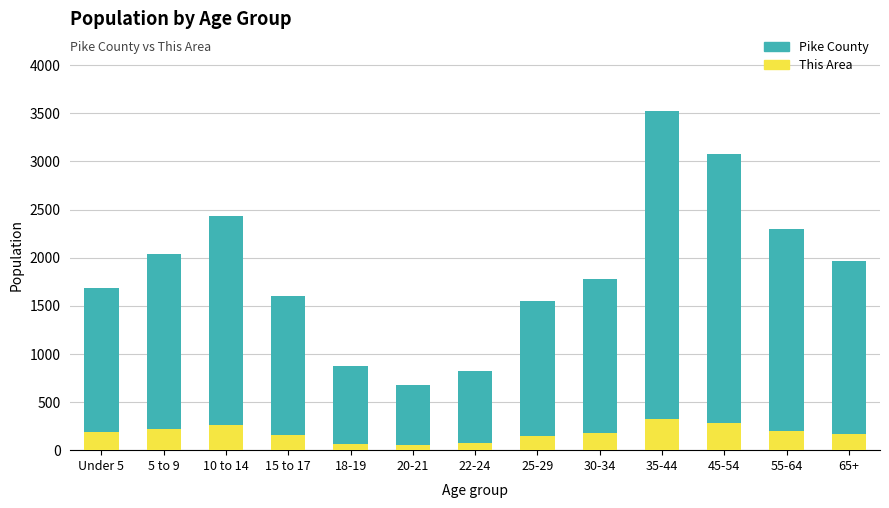

What is the average value of the This Area series?

178